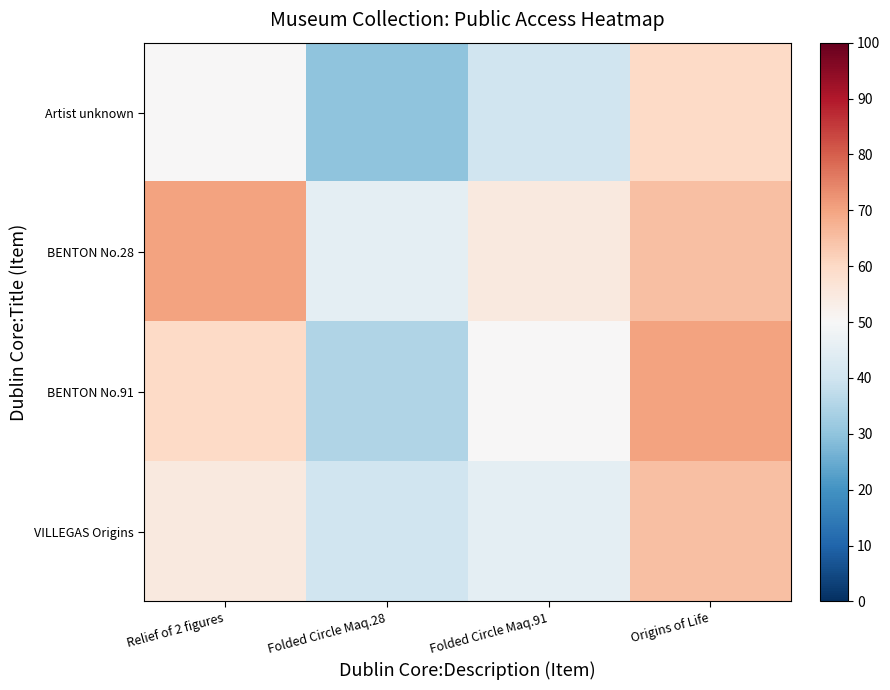

What is the spread (max minus min) of values at Relief of 2 figures?

20